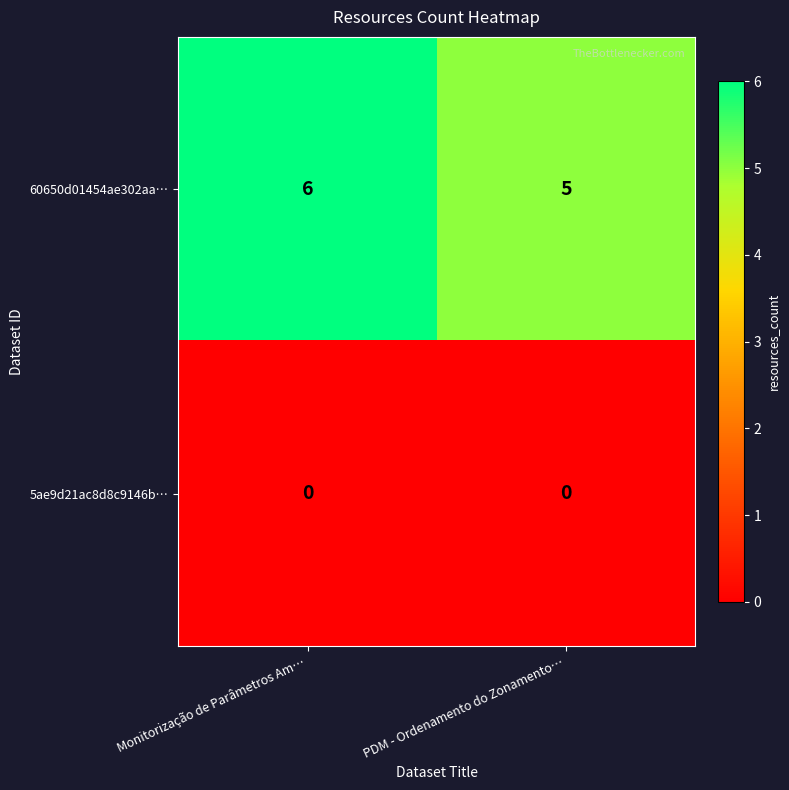

Reading right to left, transcribe all the data shown in this chart.

60650d01454ae302aa…: PDM - Ordenamento do Zonamento…=5	Monitorização de Parâmetros Am…=6
5ae9d21ac8d8c9146b…: PDM - Ordenamento do Zonamento…=0	Monitorização de Parâmetros Am…=0